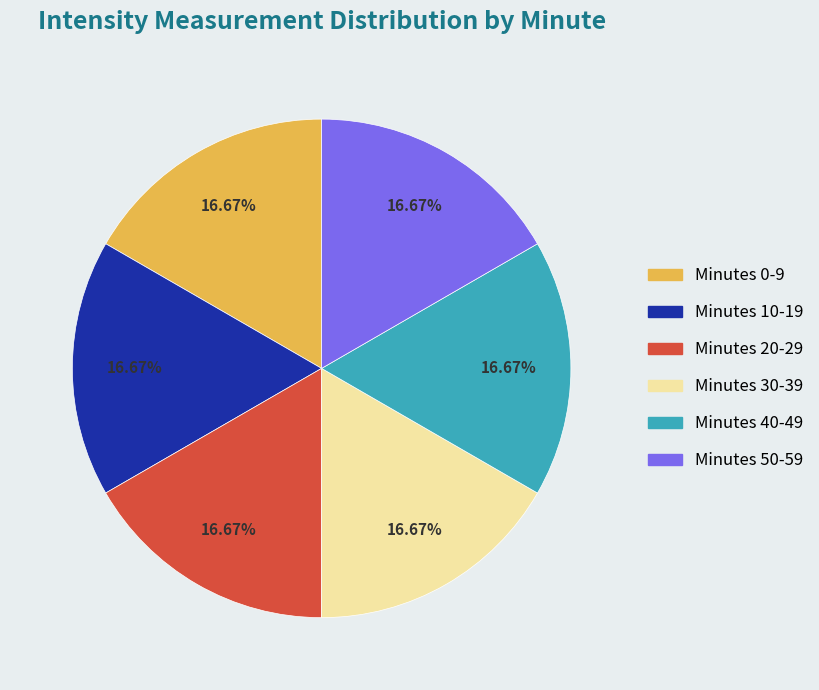

Does Minutes 0-9 account for over 50% of the chart?

No